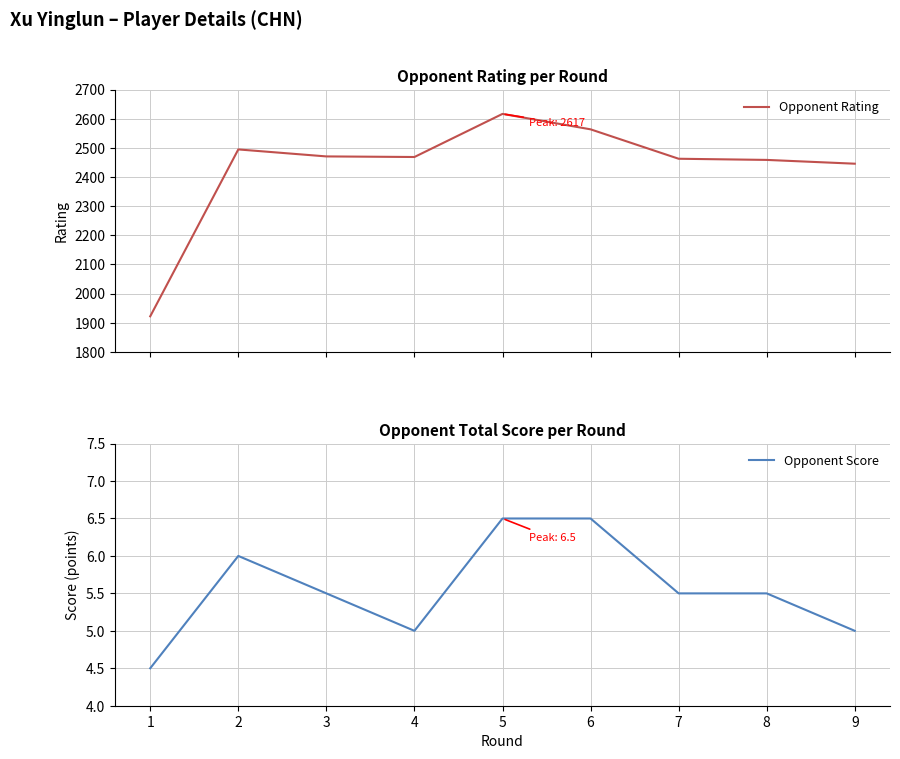

At which category is the sum across all series the highest?

5